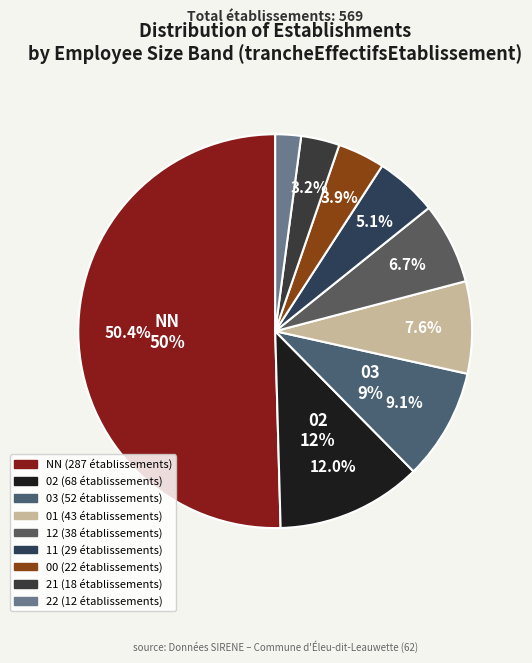

To the nearest percent, what percentage of the pie is 21?

3%